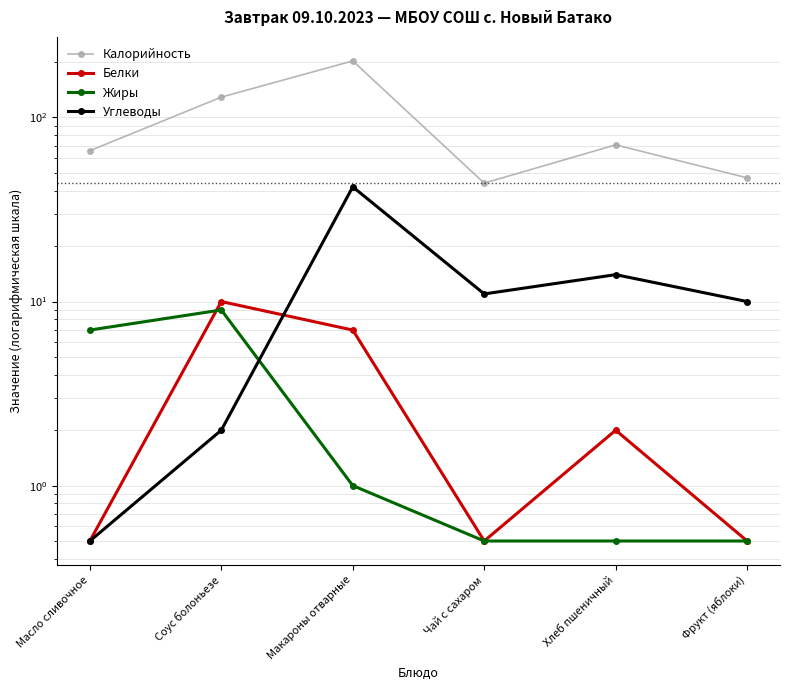

In Белки, how many points are lower than both neighbors (excluding endpoints)?

1